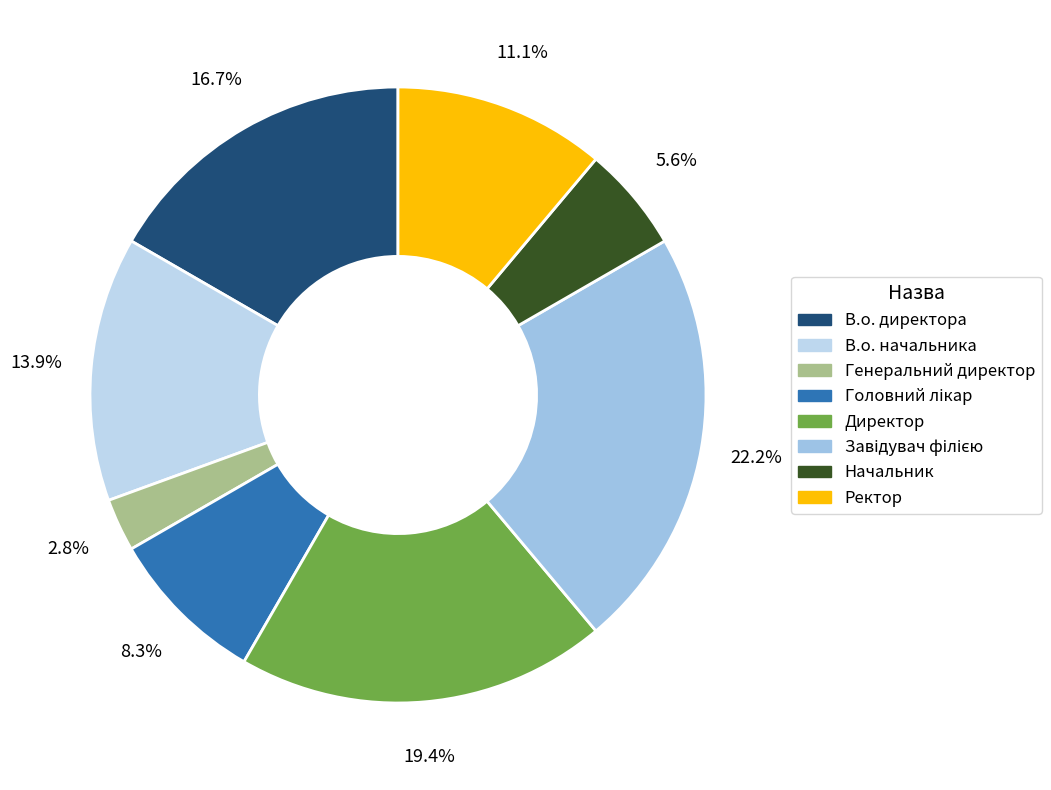

To the nearest percent, what is the difference between the largest and smallest slice percentages?

19%